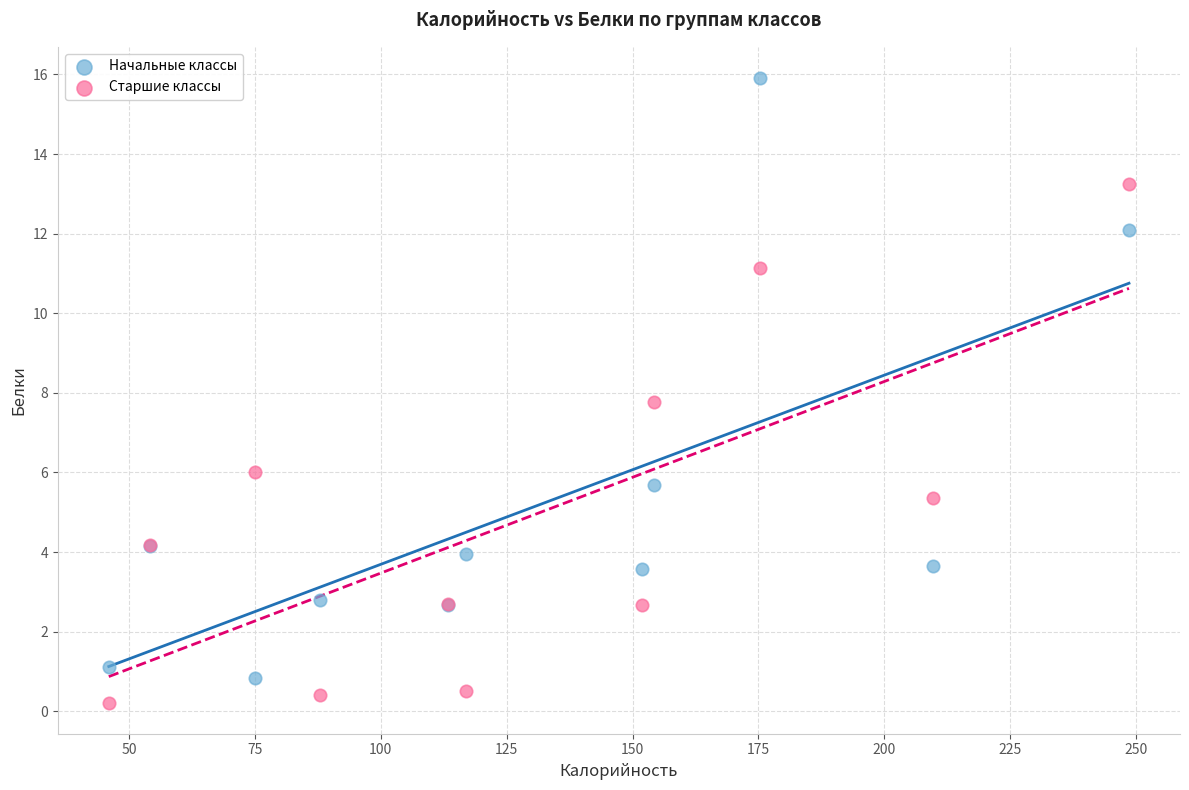

What is the X range (max minus min) for the scatter plot?

202.6